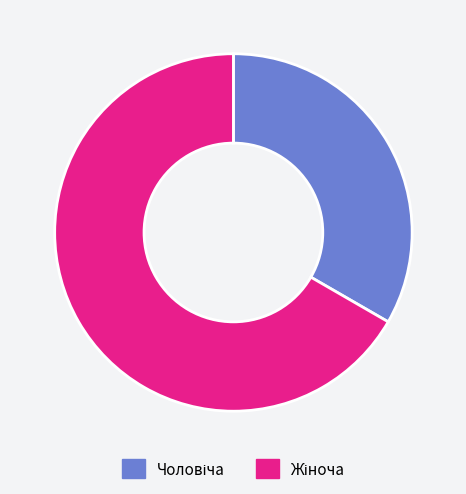

Is there a majority slice in this chart?

Yes